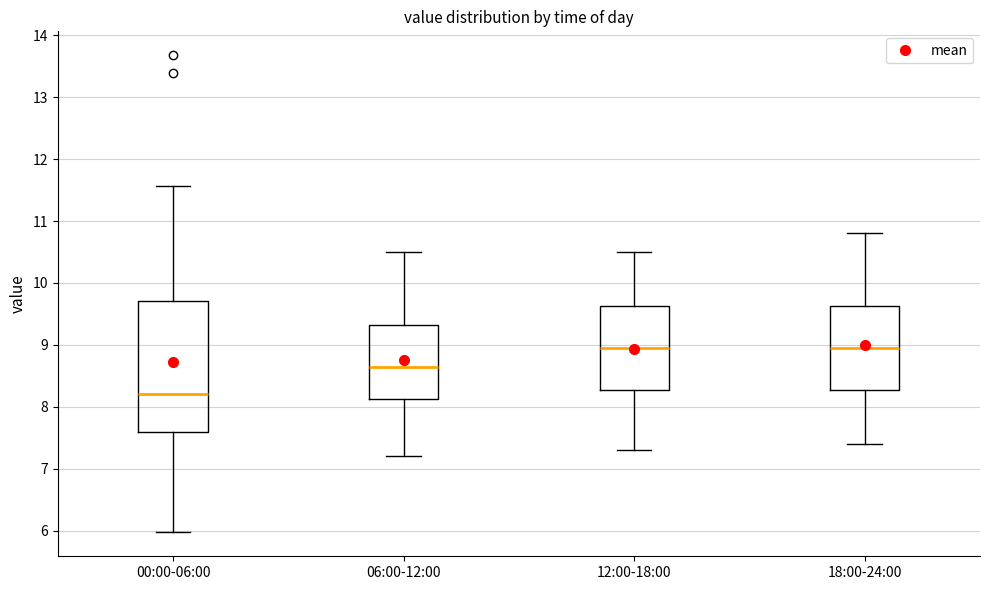

Reading left to right, transcribe this box plot: for each box, give where its median line is, the range the box spans, and where its two whiskers end, as read against the y-axis. The values are not printed on the chart, so give them approximately, as read against the axis.

00:00-06:00: median 8.2, box 7.6 to 9.7, whiskers 6.0 to 11.6
06:00-12:00: median 8.7, box 8.1 to 9.3, whiskers 7.2 to 10.5
12:00-18:00: median 9.0, box 8.3 to 9.6, whiskers 7.3 to 10.5
18:00-24:00: median 9.0, box 8.3 to 9.6, whiskers 7.4 to 10.8